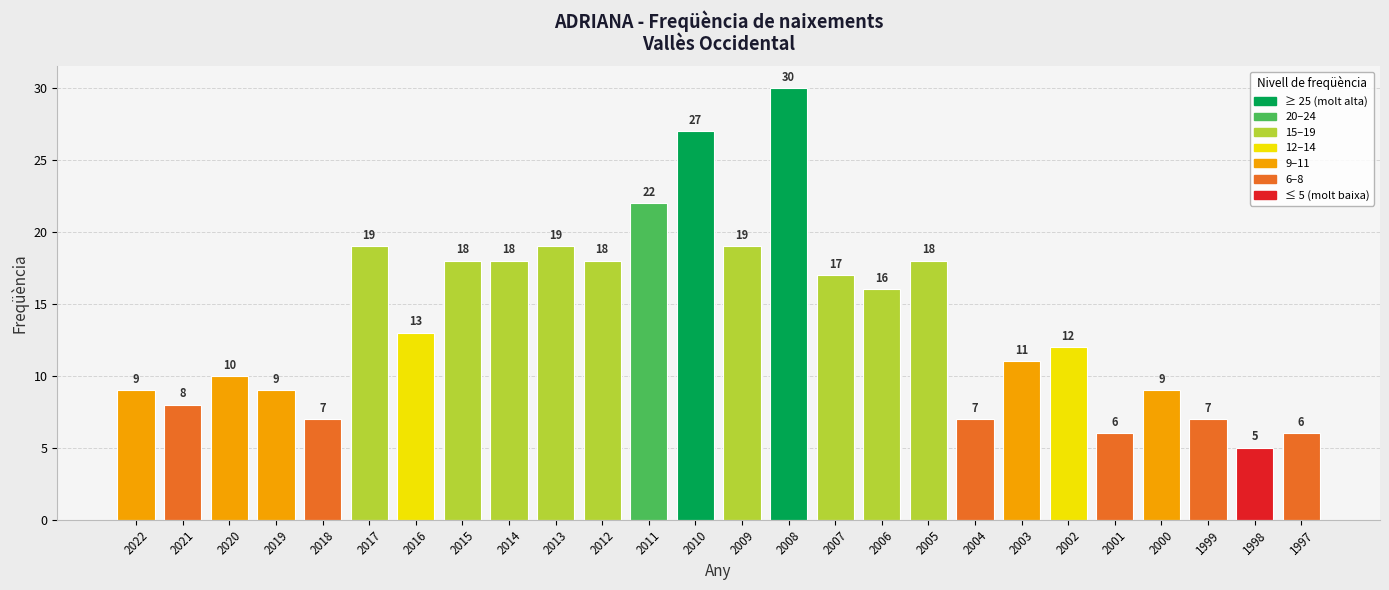

Reading left to right, list all the values displayed in this chart.

2022=9	2021=8	2020=10	2019=9	2018=7	2017=19	2016=13	2015=18	2014=18	2013=19	2012=18	2011=22	2010=27	2009=19	2008=30	2007=17	2006=16	2005=18	2004=7	2003=11	2002=12	2001=6	2000=9	1999=7	1998=5	1997=6